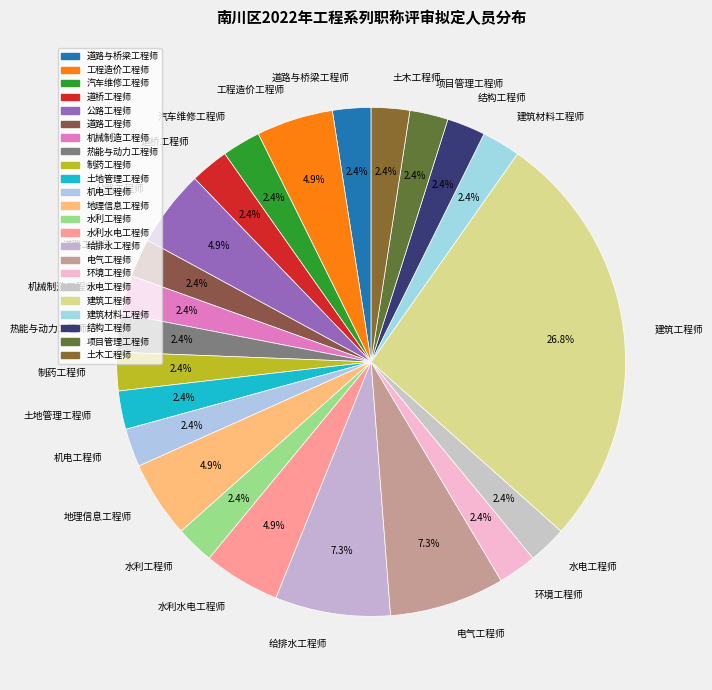

To the nearest percent, what is the combined percentage of 机械制造工程师 and 地理信息工程师?

7%